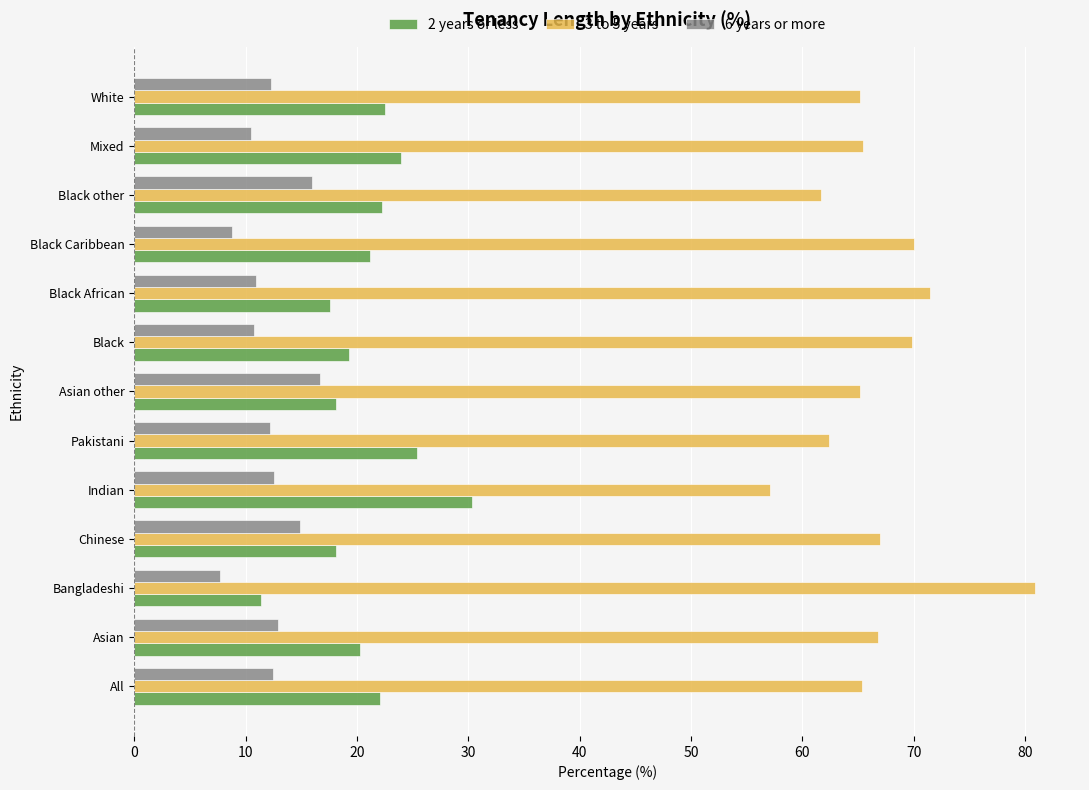

How many data points does each series have?

13